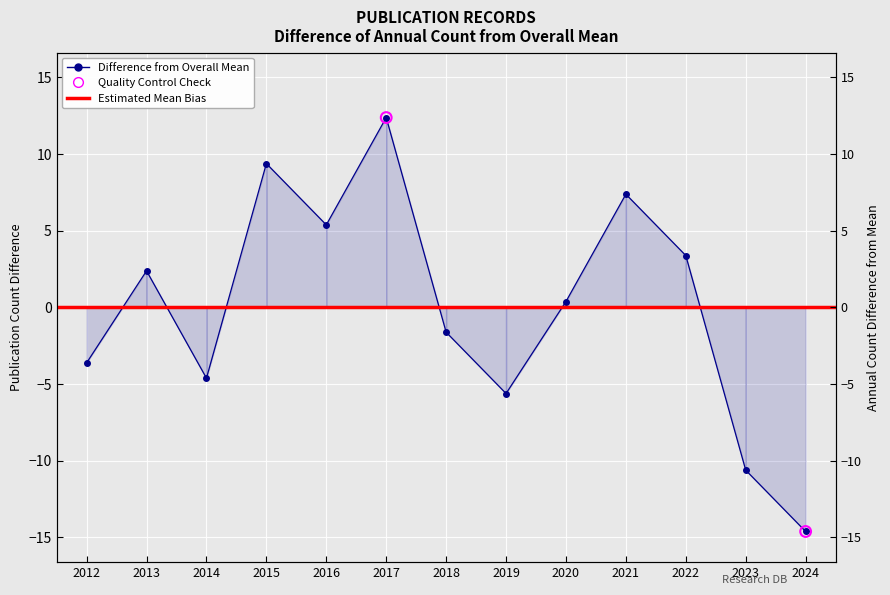

Approximately how many times larger is the value at 2015 compared to 2021?

1.3